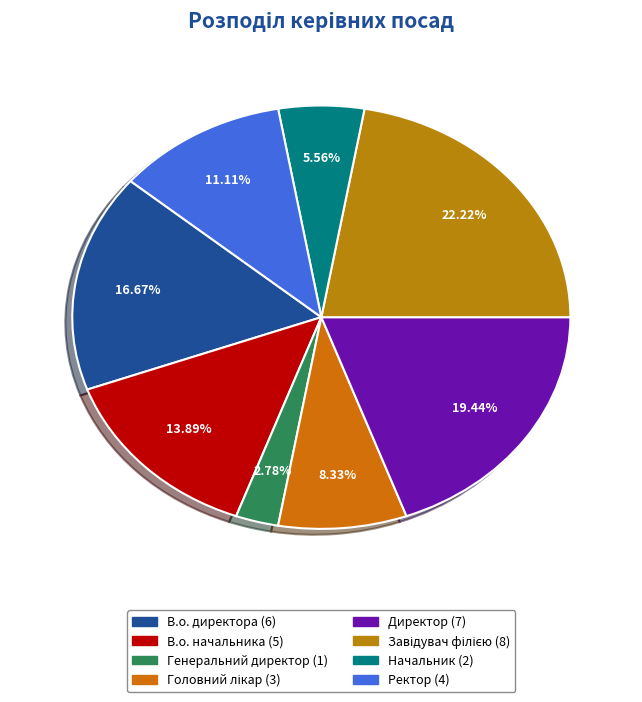

Which category has the smallest portion of the pie?

Генеральний директор